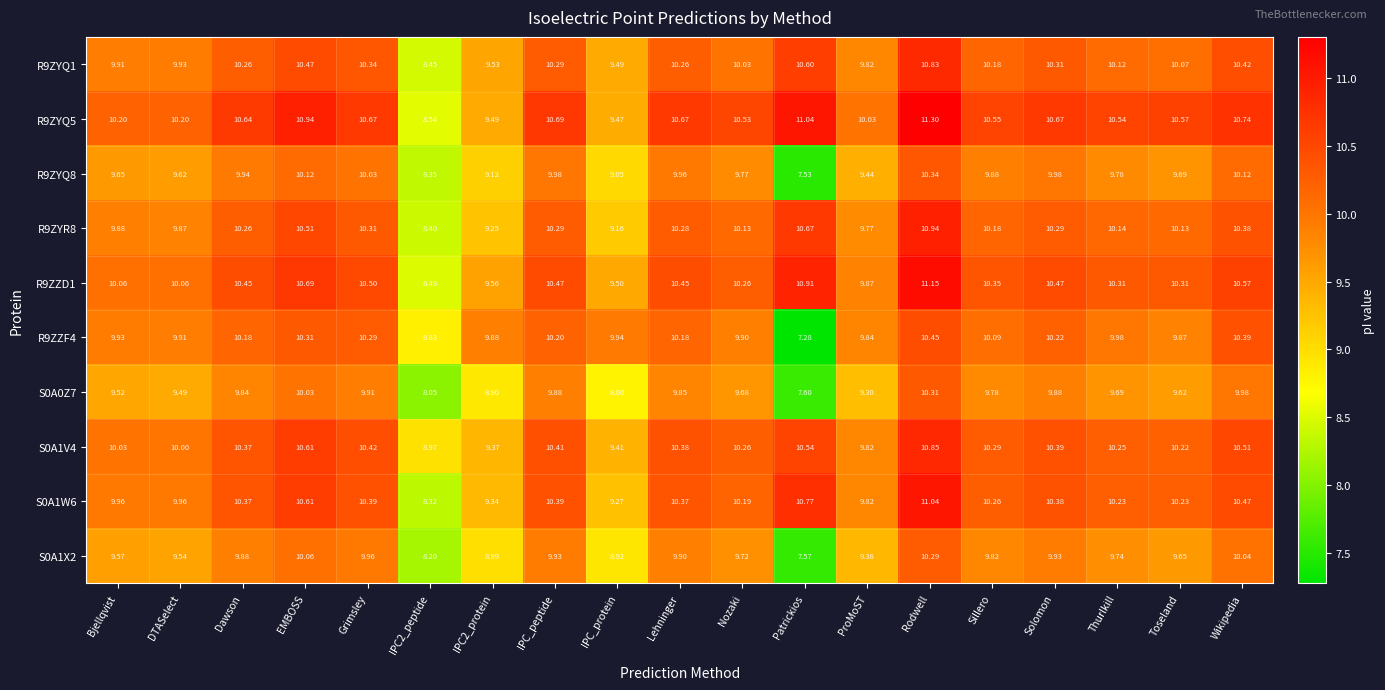

Where does the R9ZZF4 series first go above 9?

Bjellqvist